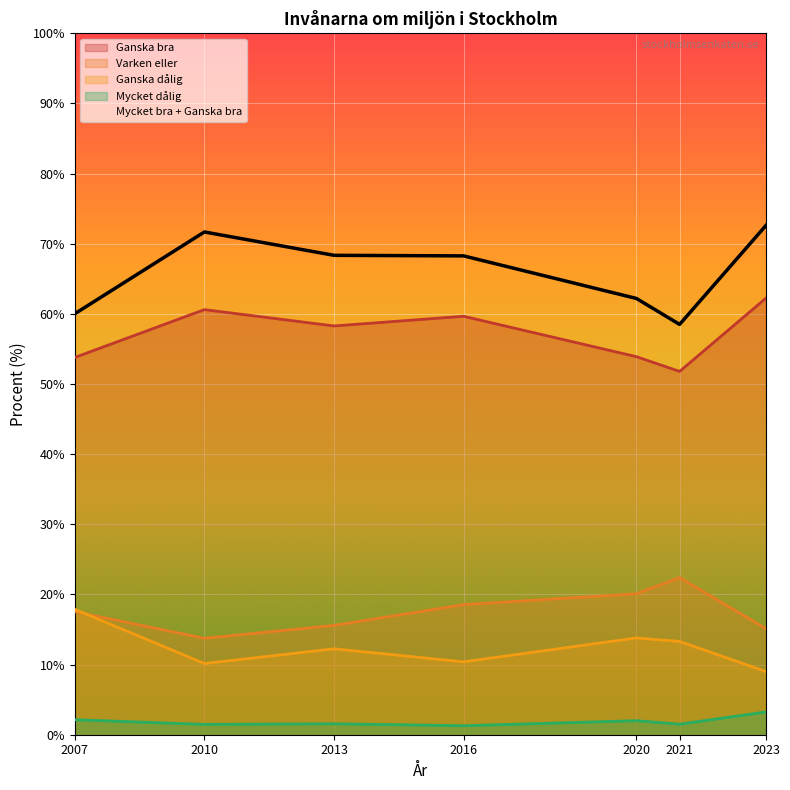

What is the maximum value for Mycket dålig?

3.2